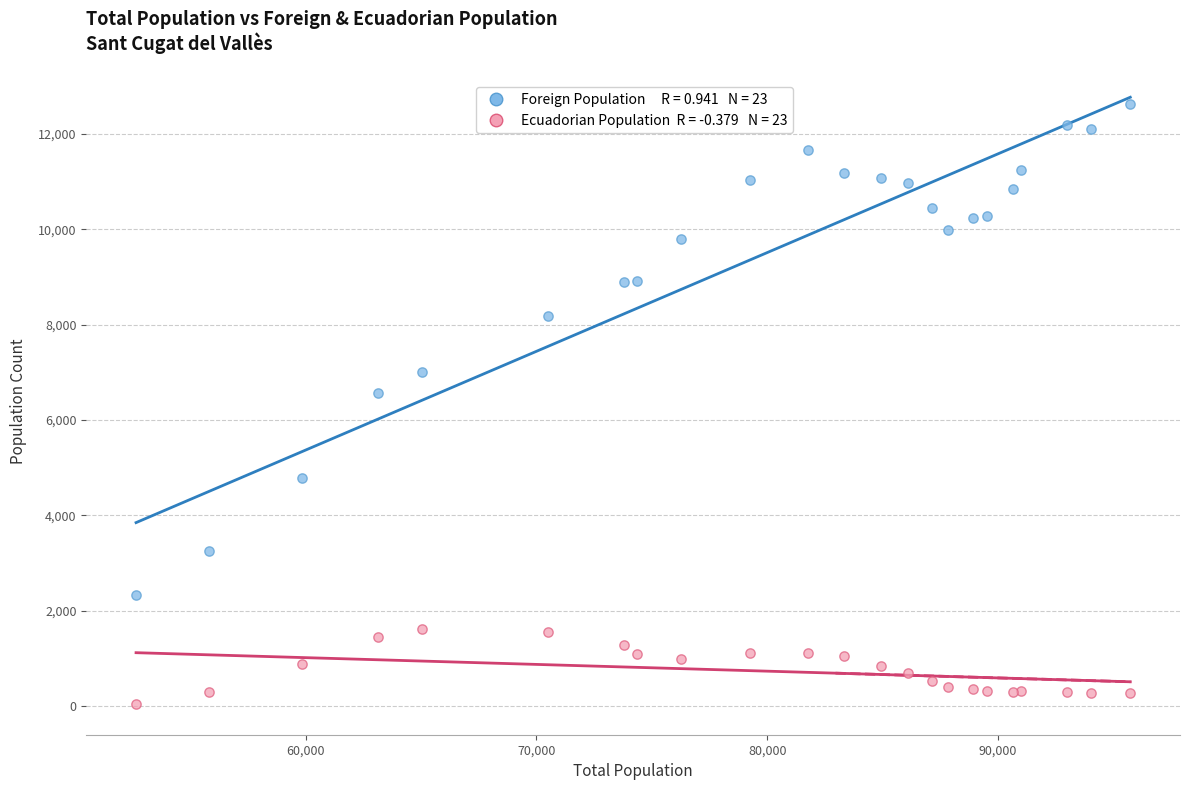

Across all series, what Y value is closest to 6324?

6559